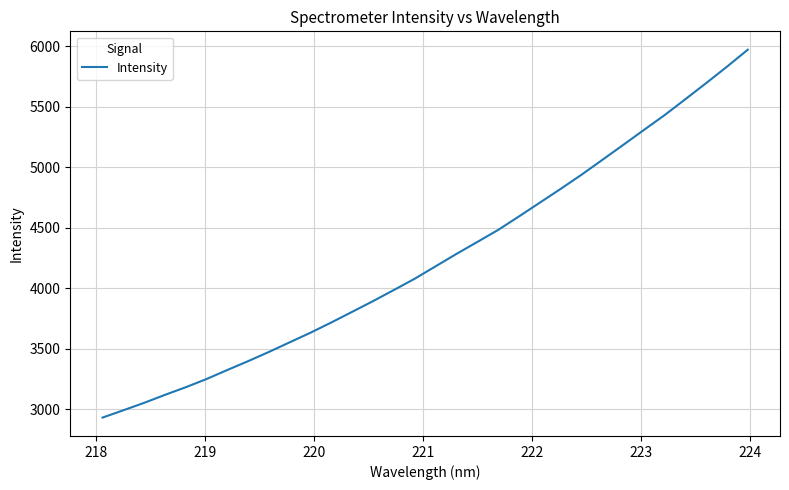

Count the number of categories in the chart.

32